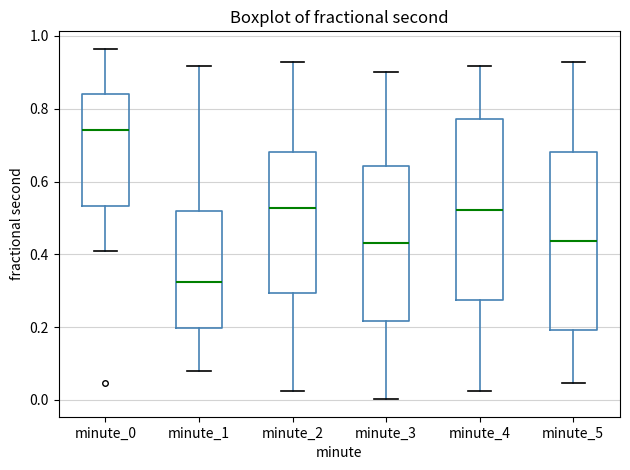

Where does the median line of the box for minute_2 sit on the y-axis? The values are not printed on the chart, so give them approximately, as read against the axis.

0.52